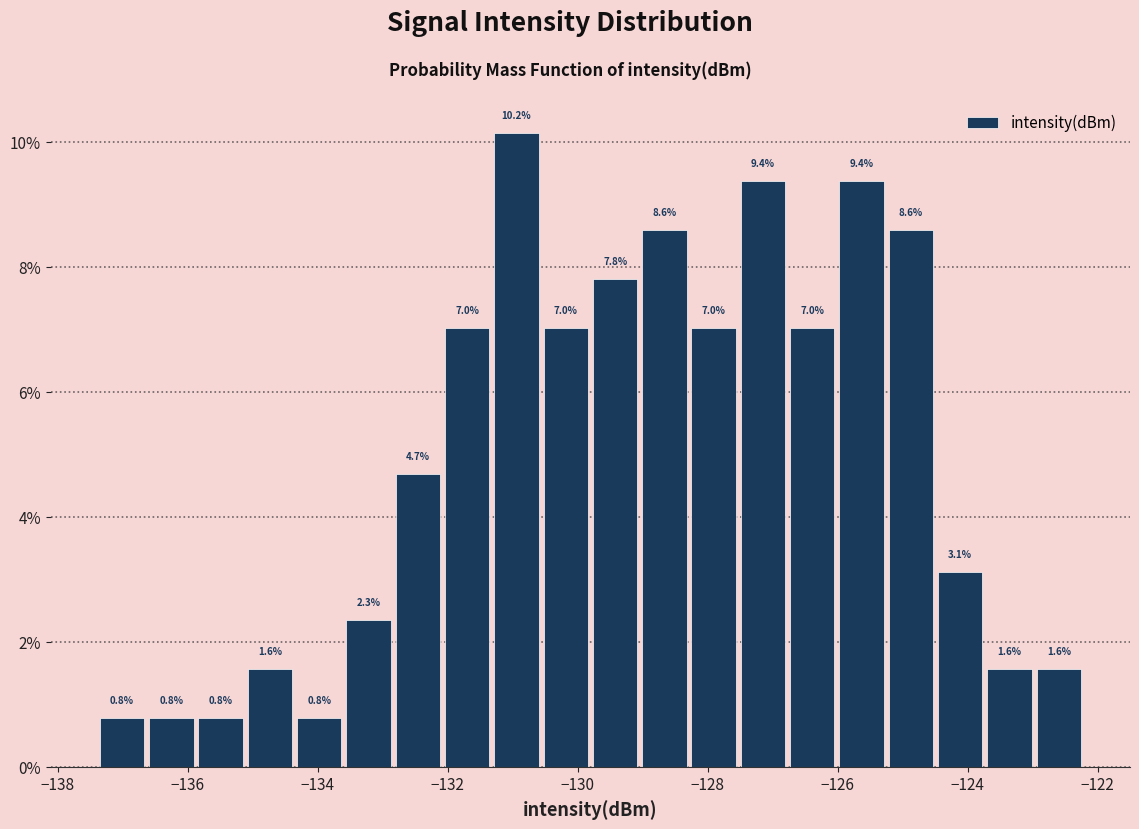

Around what value on the x-axis is the tallest bar? Give the approximate position of its centre, as read against the axis.

-131.0